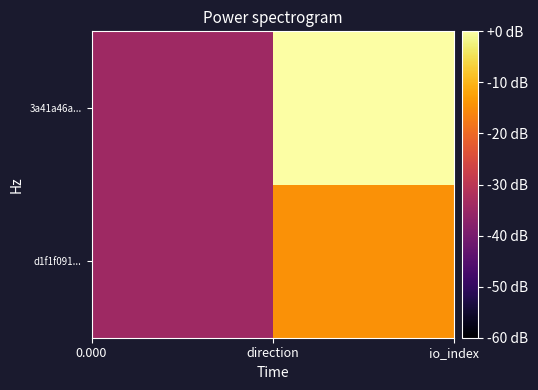

Which series has the largest range (max minus min)?

3a41a46a...